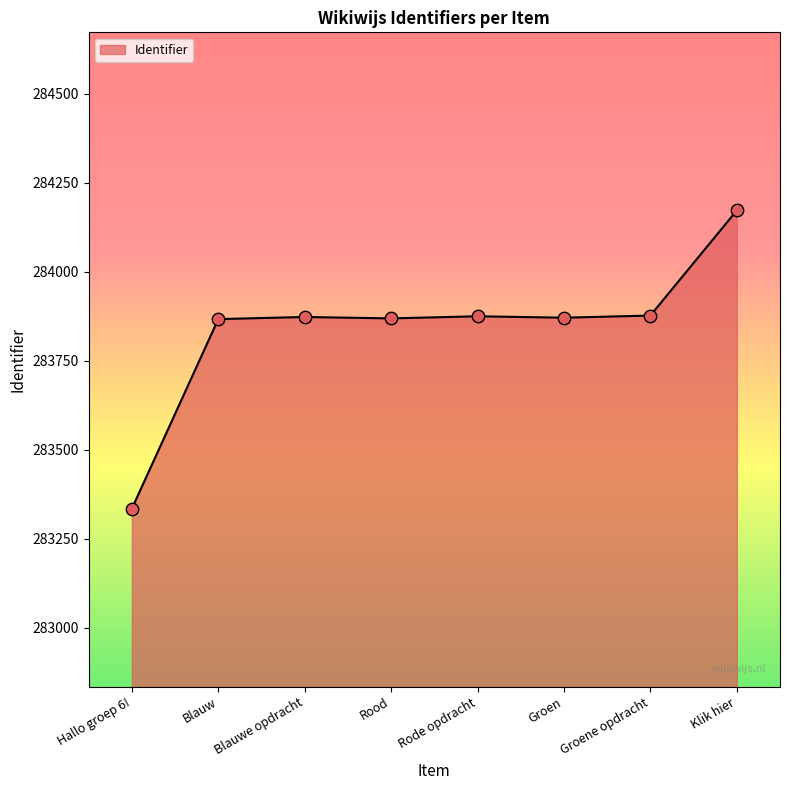

Approximately how many times larger is the value at Groen compared to Rode opdracht?

1.0